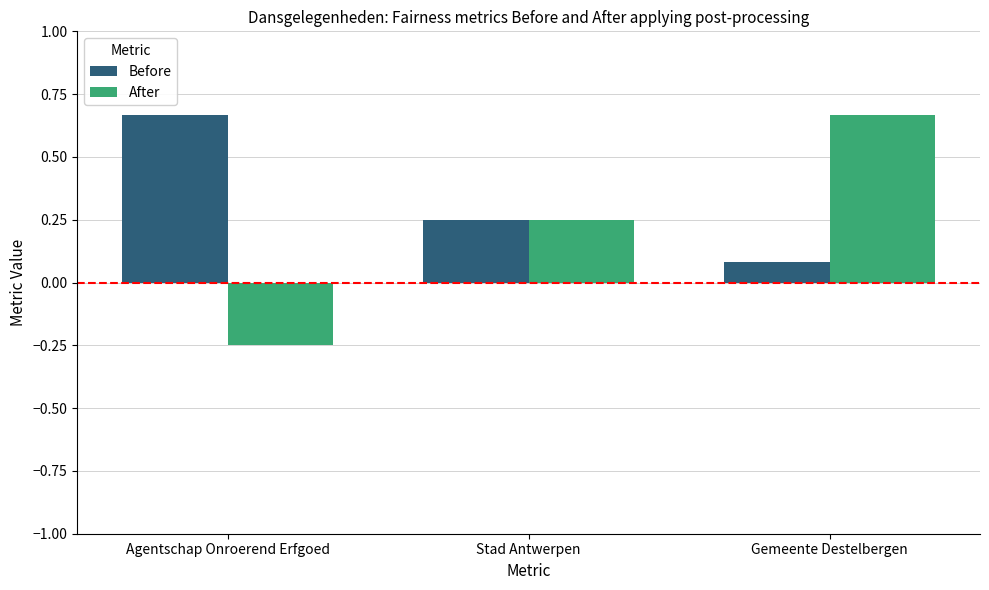

How many groups of bars are there?

3